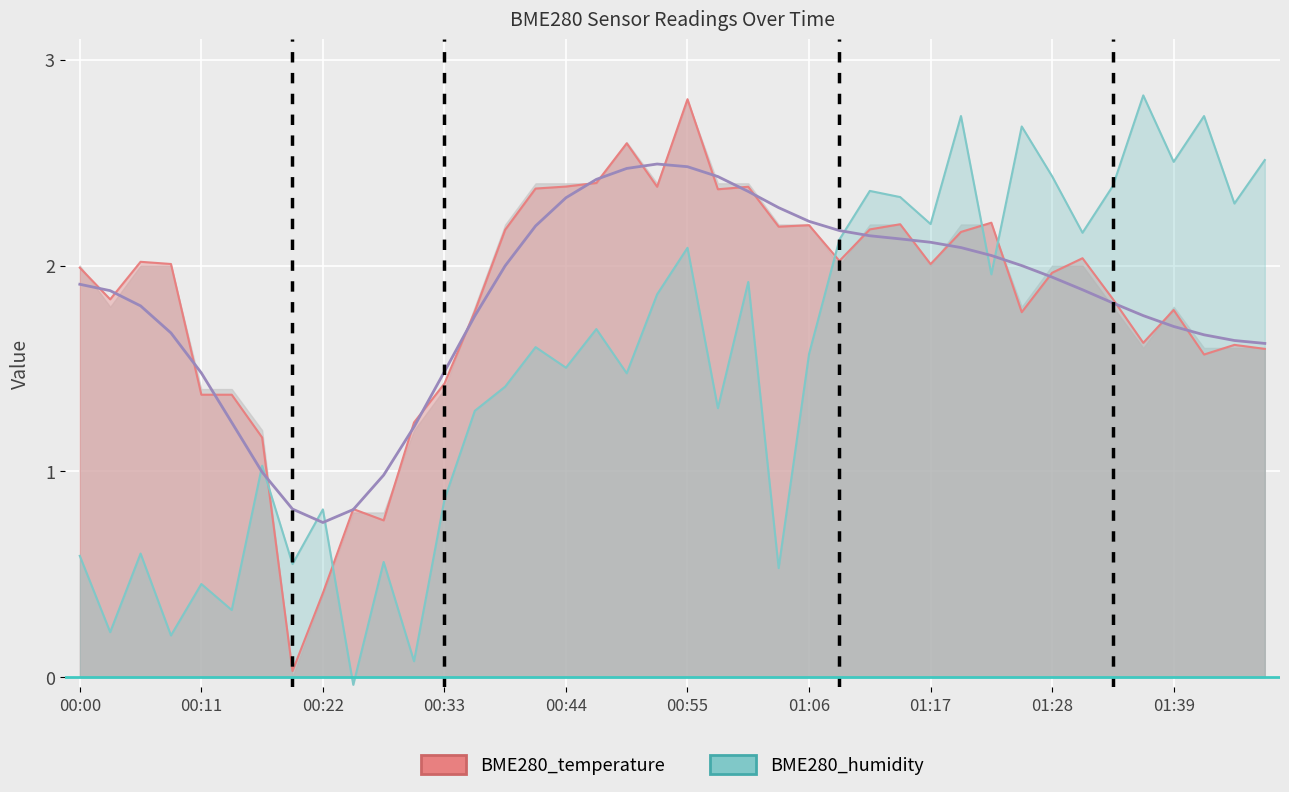

At which category is the sum across all series the highest?

00:55